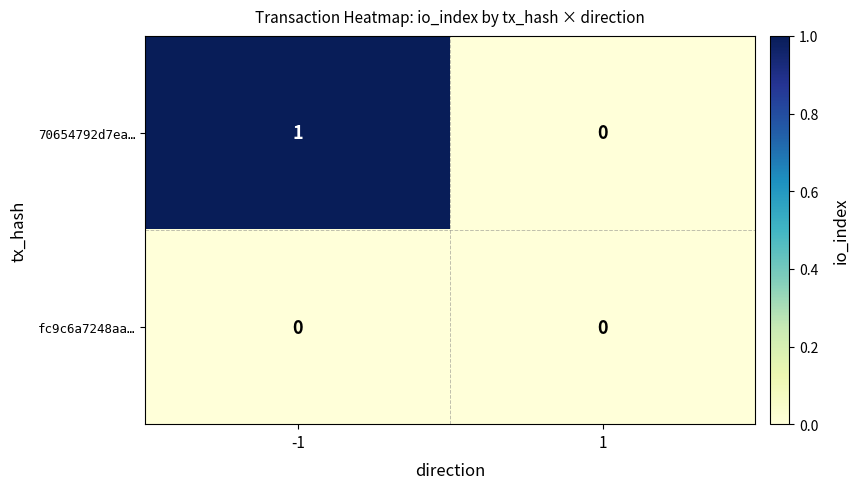

The 70654792d7ea… series shows 0 at 1. True or false?

True